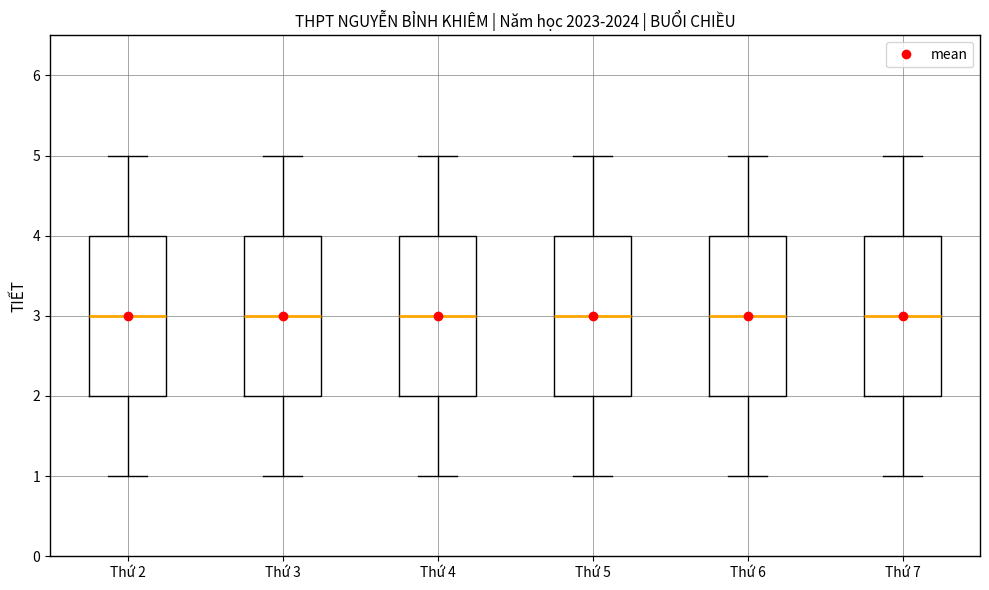

Reading left to right, transcribe this box plot: for each box, give where its median line is, the range the box spans, and where its two whiskers end, as read against the y-axis. The values are not printed on the chart, so give them approximately, as read against the axis.

Thứ 2: median 3, box 2 to 4, whiskers 1 to 5
Thứ 3: median 3, box 2 to 4, whiskers 1 to 5
Thứ 4: median 3, box 2 to 4, whiskers 1 to 5
Thứ 5: median 3, box 2 to 4, whiskers 1 to 5
Thứ 6: median 3, box 2 to 4, whiskers 1 to 5
Thứ 7: median 3, box 2 to 4, whiskers 1 to 5